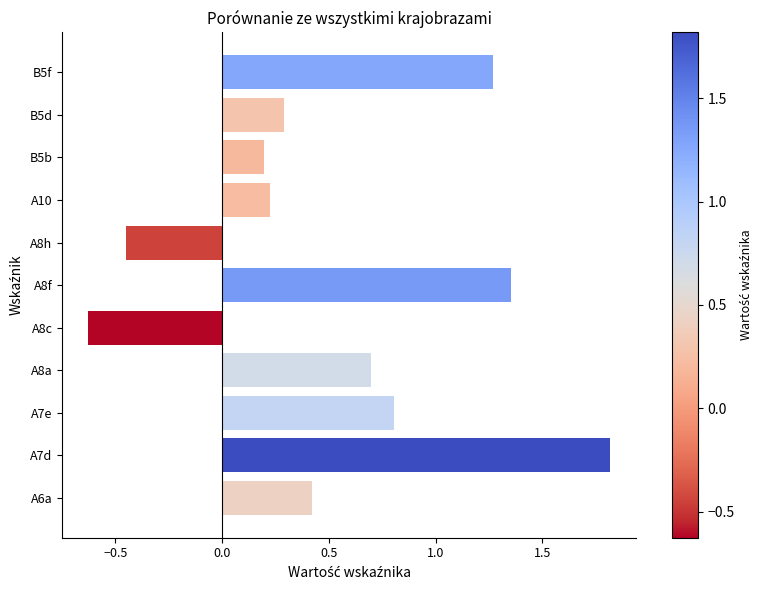

How many values are below zero?

2